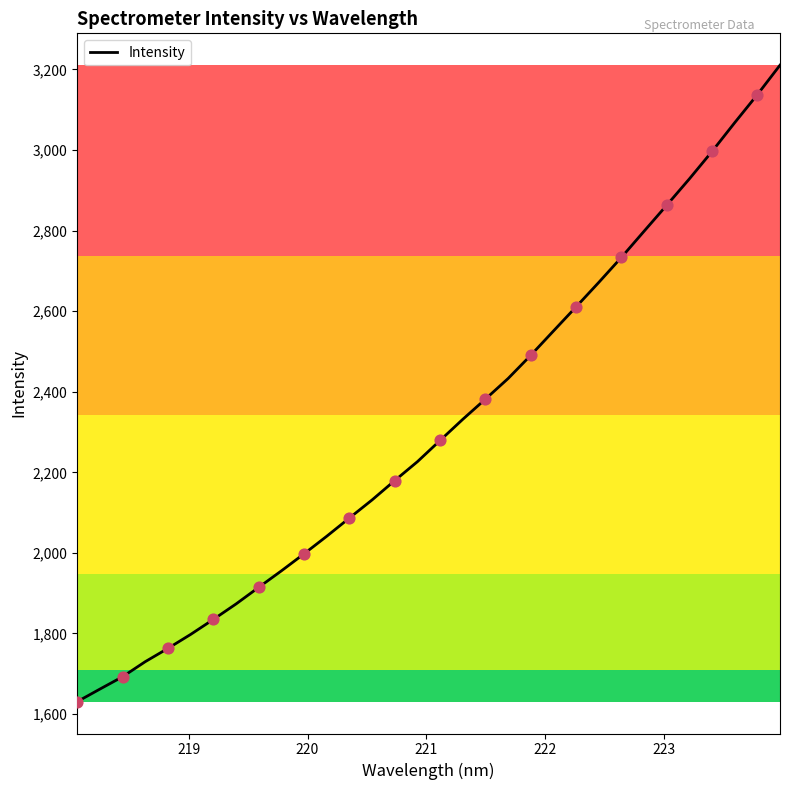

What is the minimum value shown in the chart?

1630.6